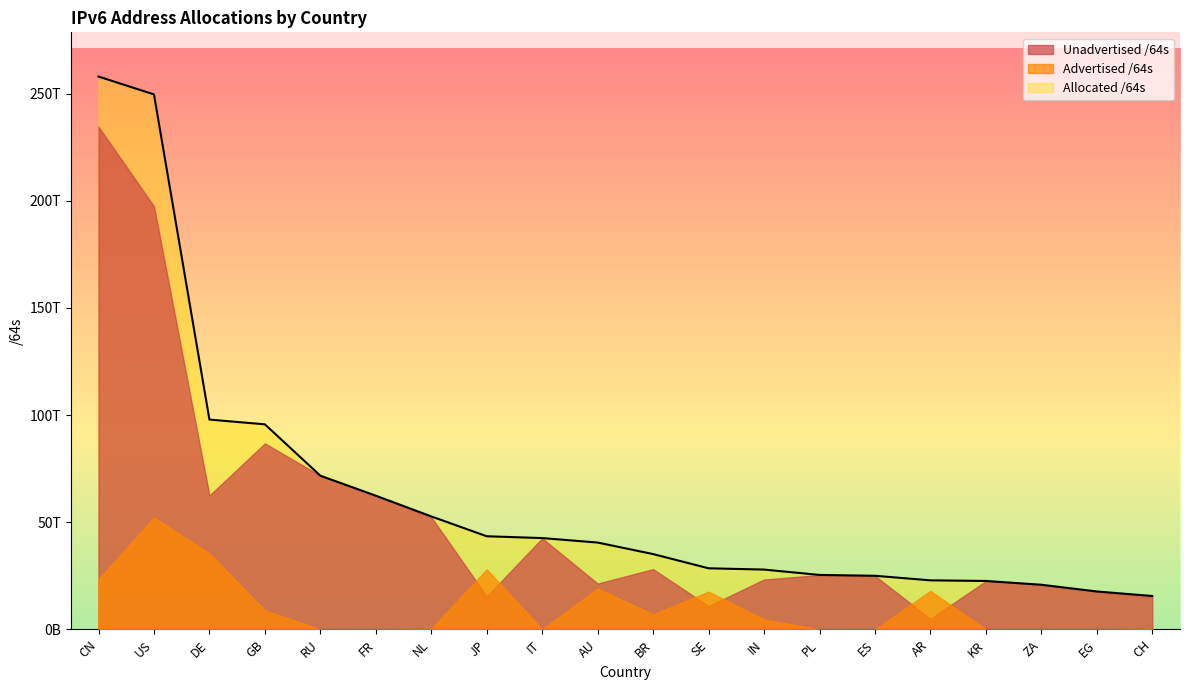

What position from the left is CN?

1